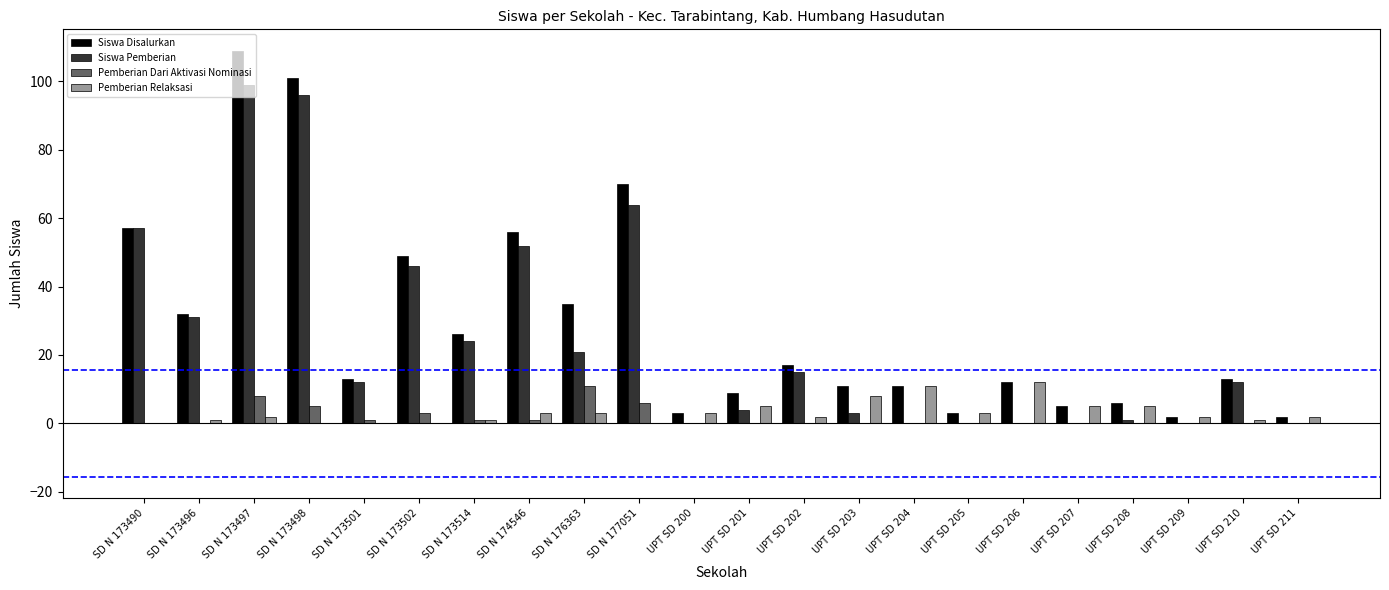

At which category is the sum across all series the highest?

SD N 173497